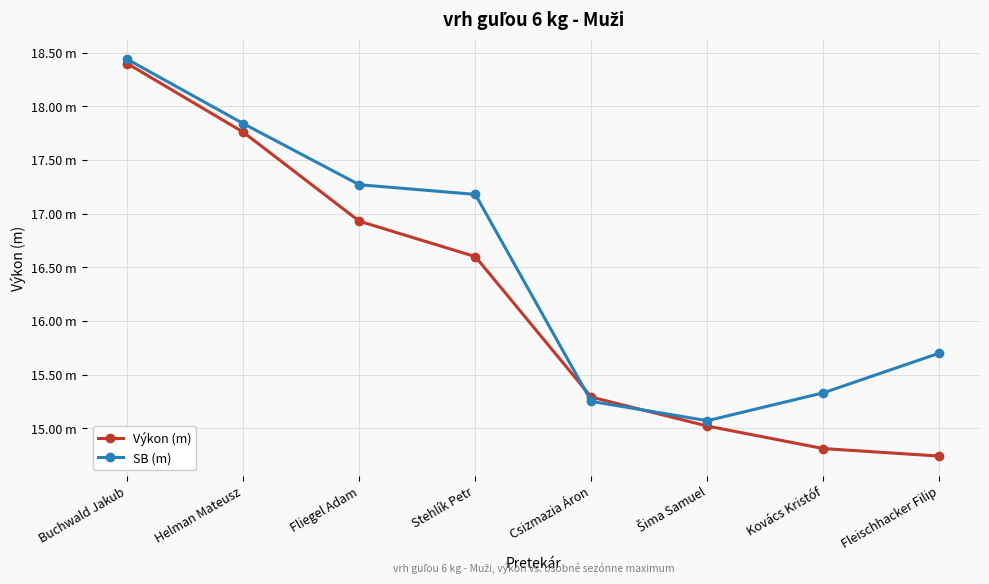

What is the sum of the SB (m) values at Helman Mateusz and Stehlík Petr?

35.0